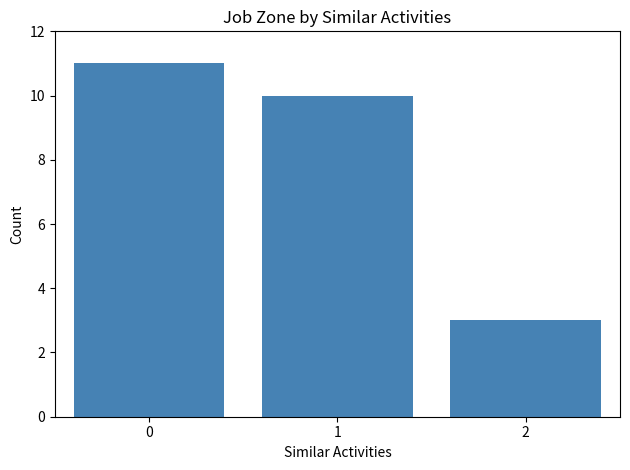

Rank the categories by value from lowest to highest.

2, 1, 0